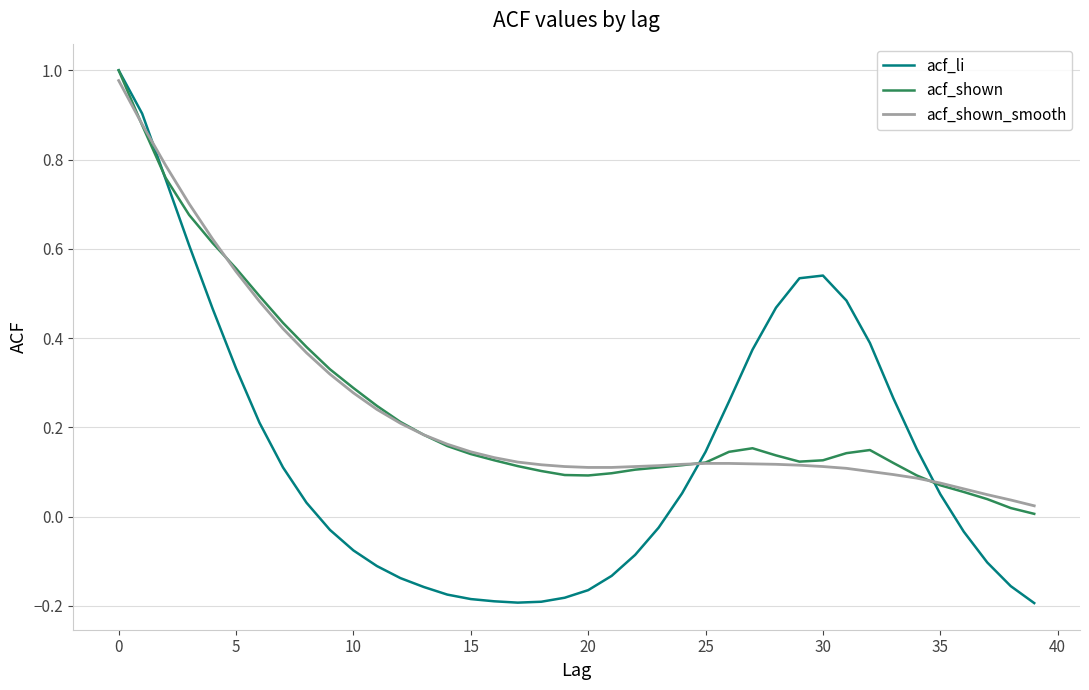

Which series has the largest range (max minus min)?

acf_li